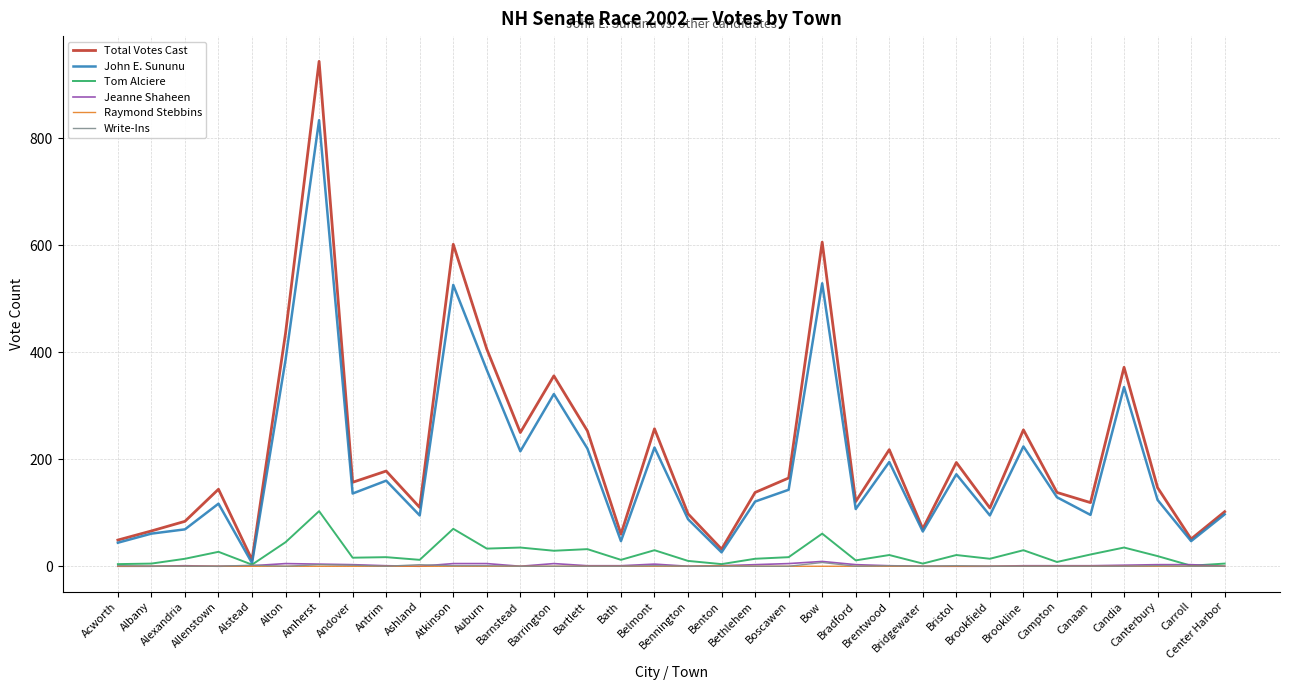

Which label corresponds to the largest value in the chart?

Amherst